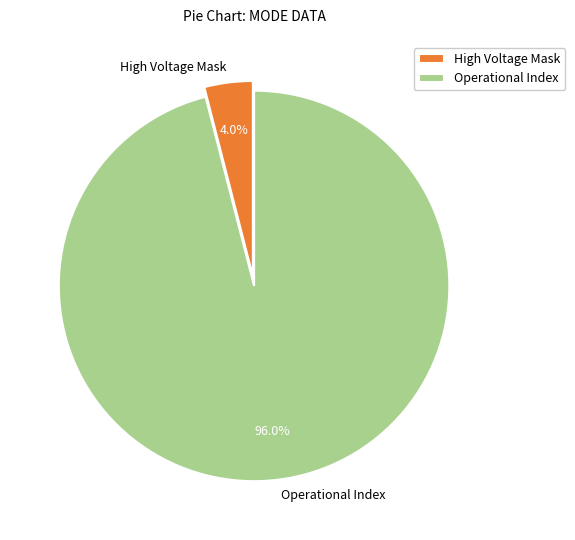

How many segments does this pie chart have?

2